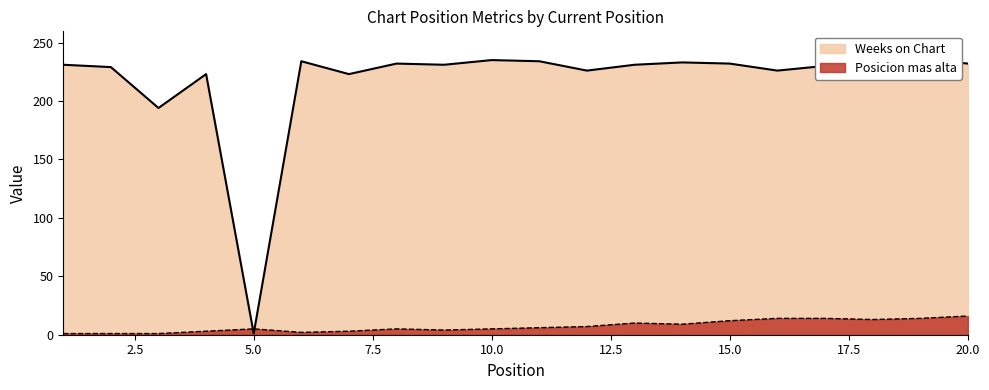

At which category does Weeks on Chart reach its first local valley?

3